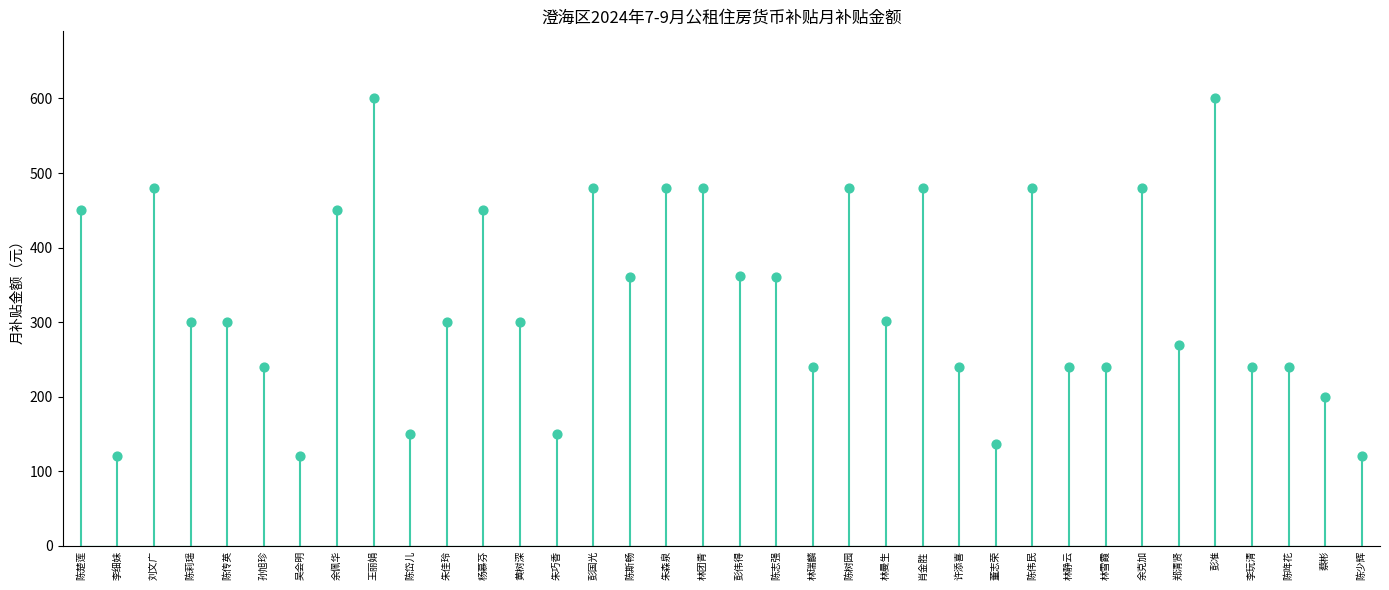

Between 陈少辉 and 彭伟得, which is larger?

彭伟得